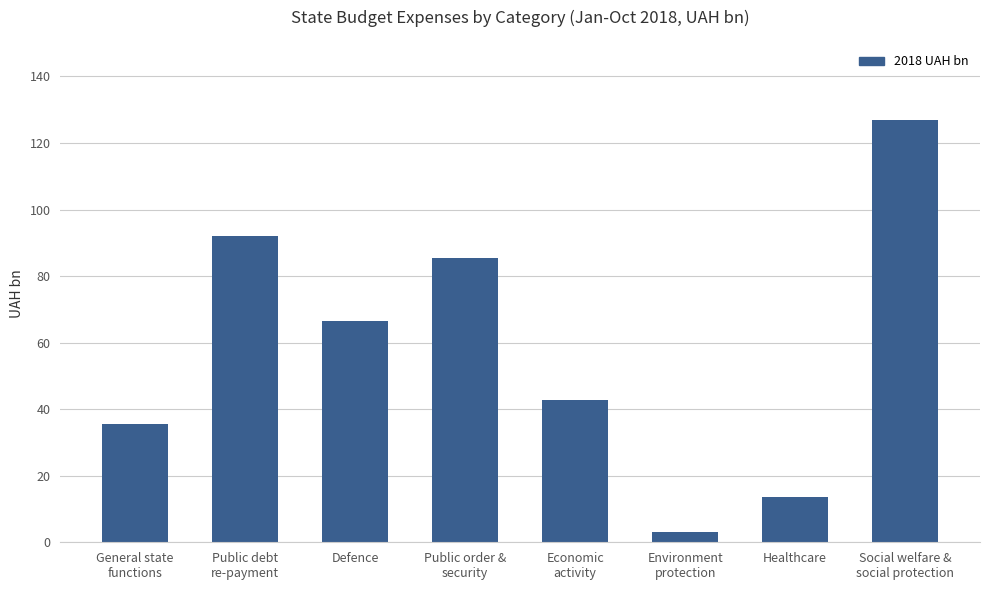

Reading right to left, extract all data points from this chart.

Social welfare &
social protection=126.9	Healthcare=13.5	Environment
protection=3.0	Economic
activity=42.9	Public order &
security=85.5	Defence=66.5	Public debt
re-payment=92.1	General state
functions=35.4